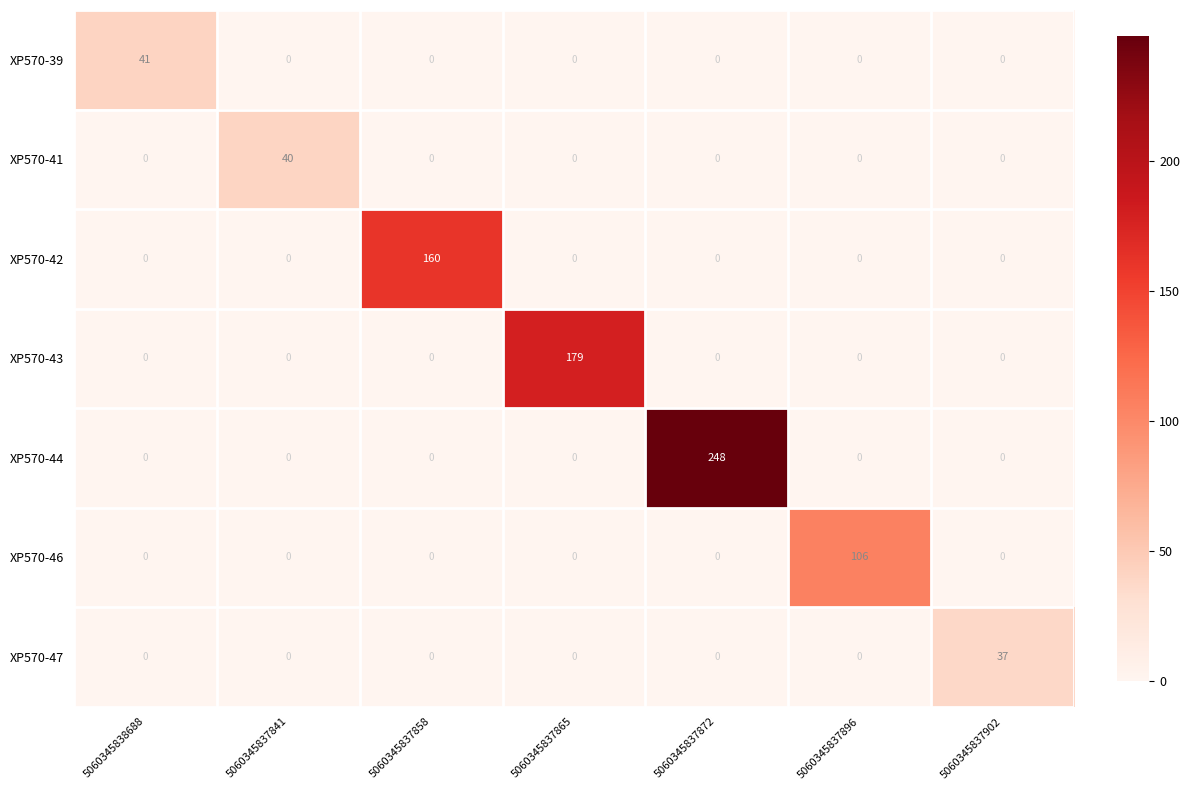

What is the total value across all series at 5060345837896?

106